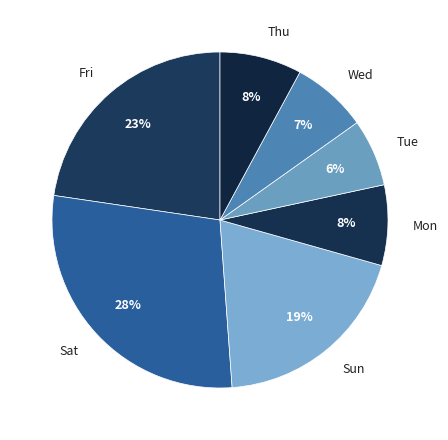

What percentage is the Fri slice, to the nearest percent?

23%